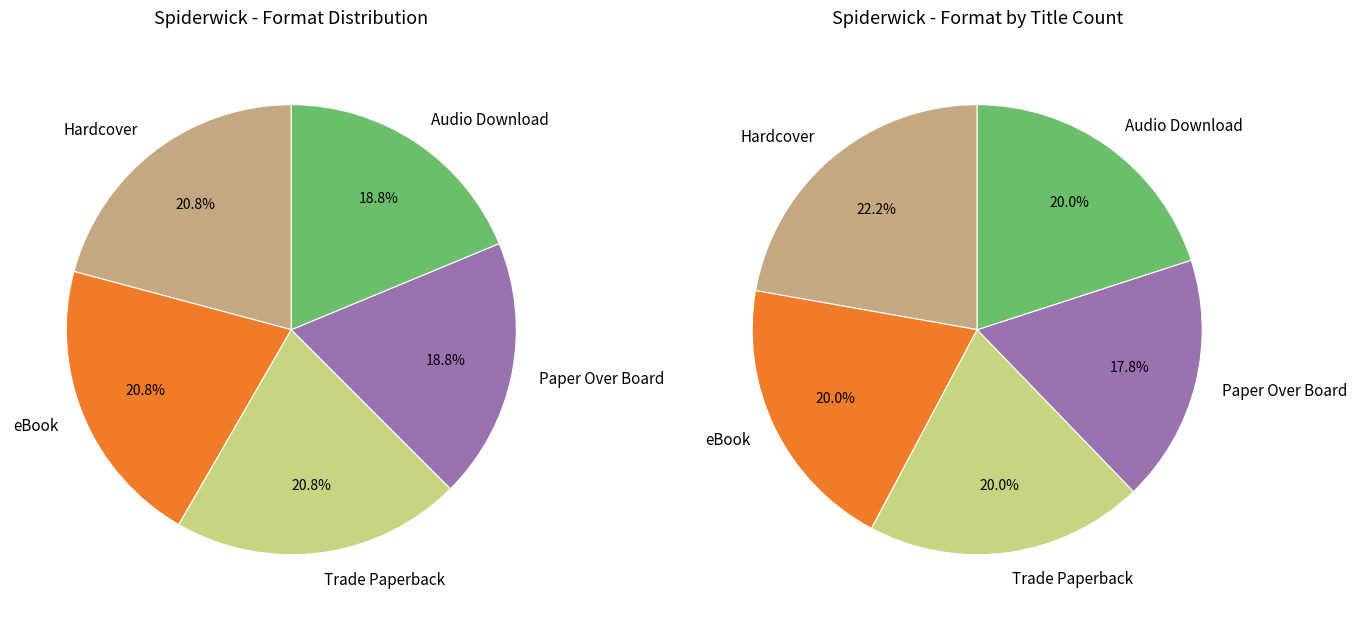

To the nearest percent, what is the difference between the largest and smallest slice percentages?

2%